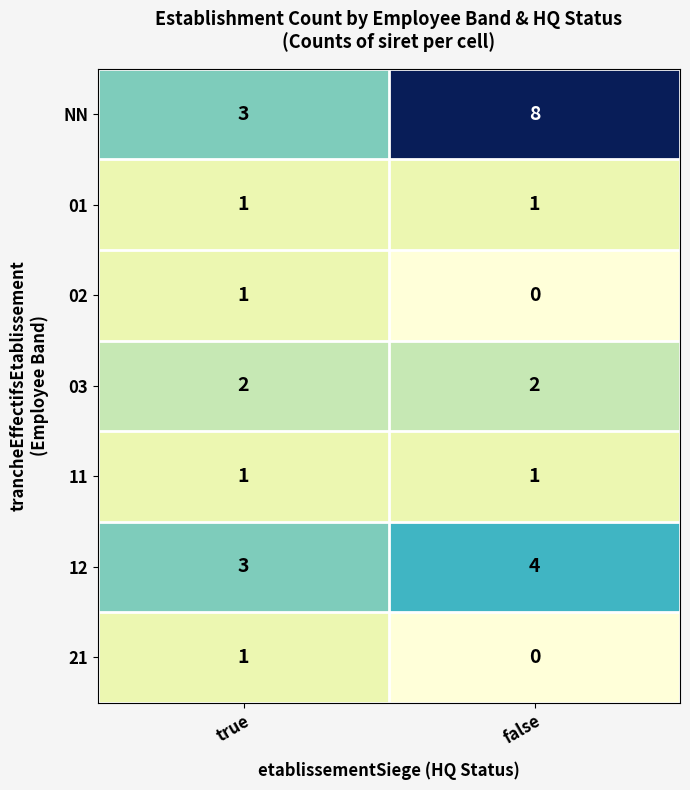

Which series has the largest range (max minus min)?

NN